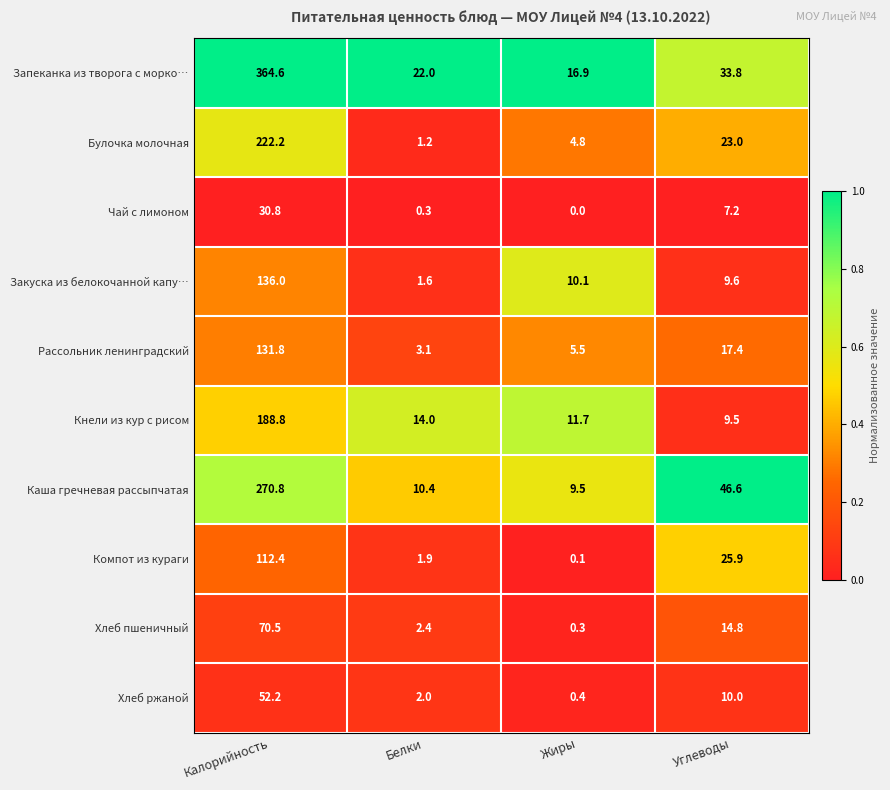

The Каша гречневая рассыпчатая series shows 5.7 at Жиры. True or false?

False